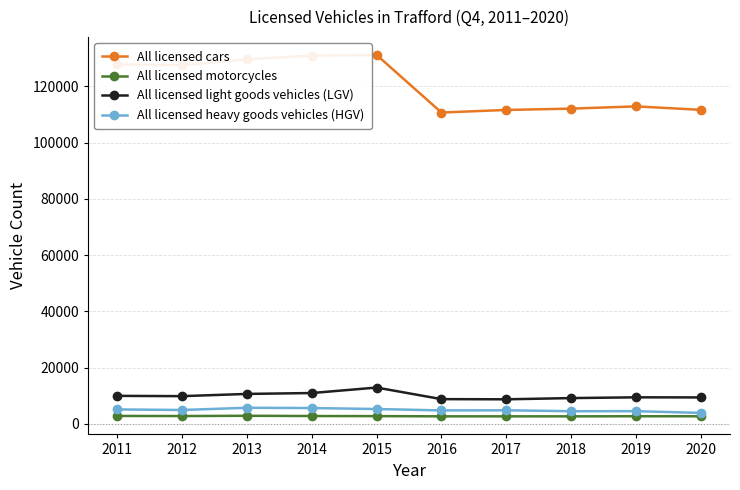

Which series has the largest range (max minus min)?

All licensed cars